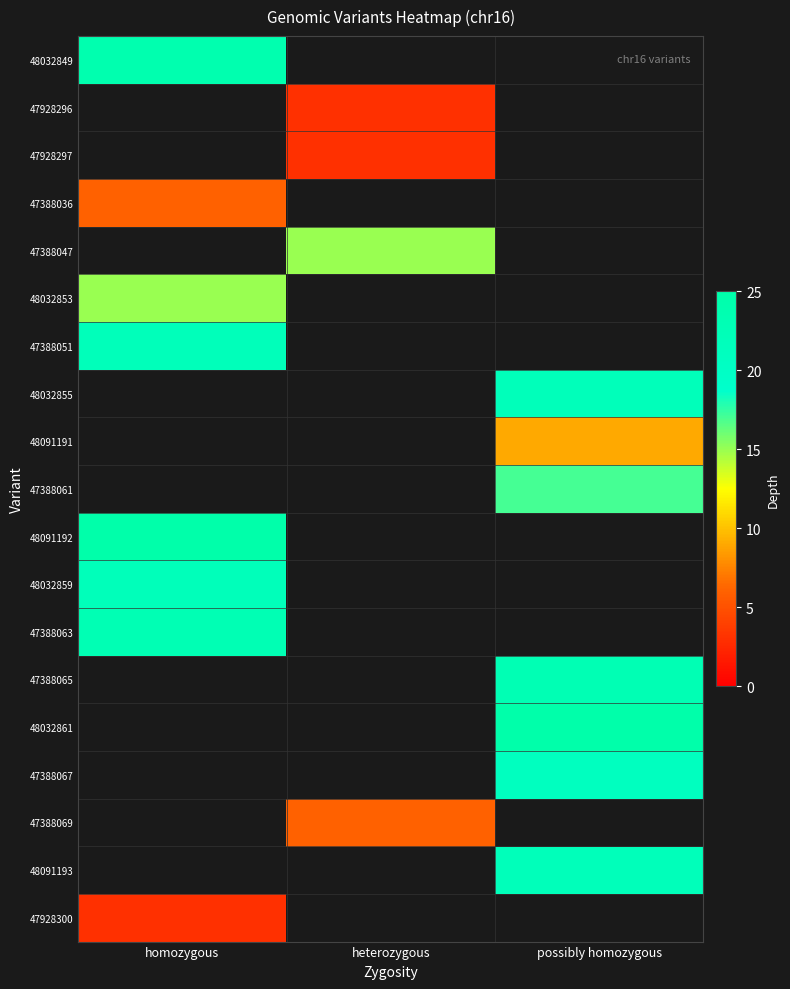

At which label does 48032859 reach its minimum?

homozygous